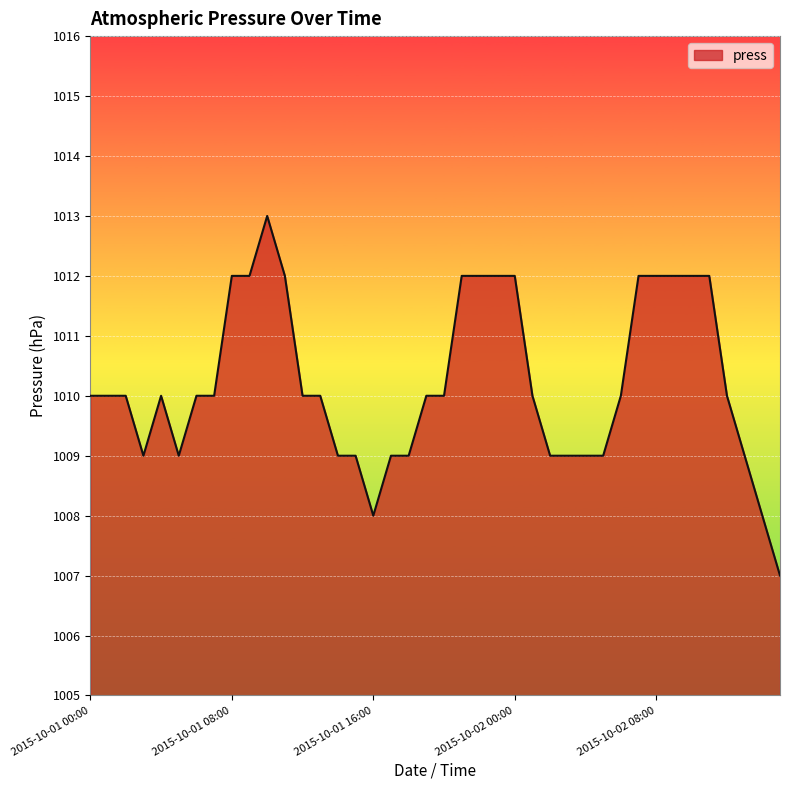

What is the greatest value displayed?

1013